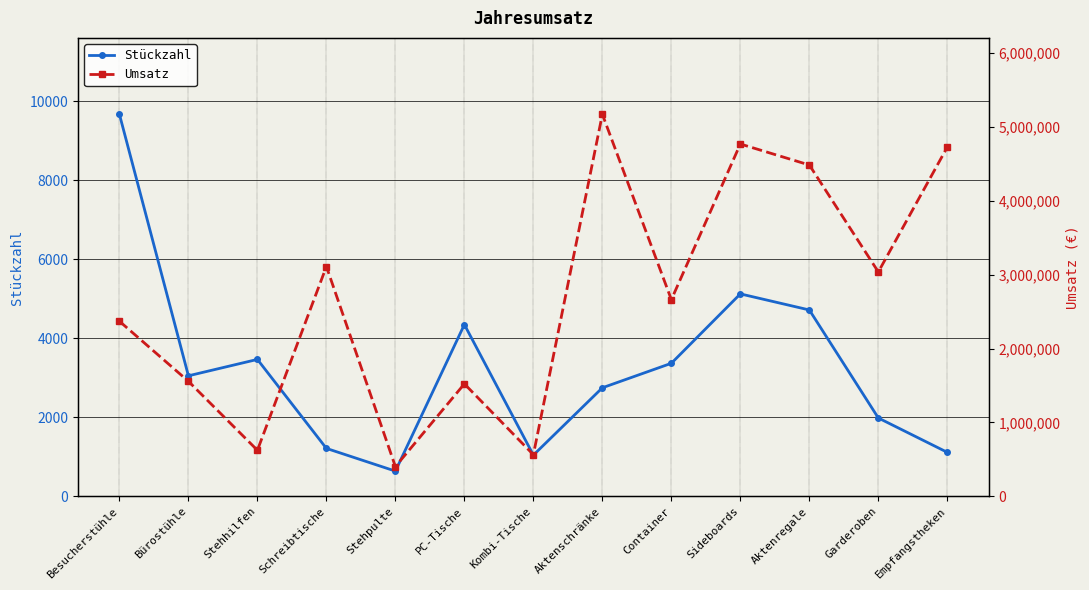

At which label does Stückzahl reach its minimum?

Stehpulte